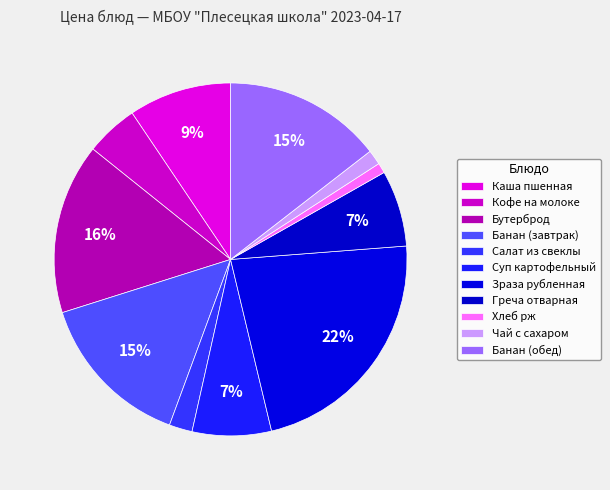

Count the number of slices in the pie.

11